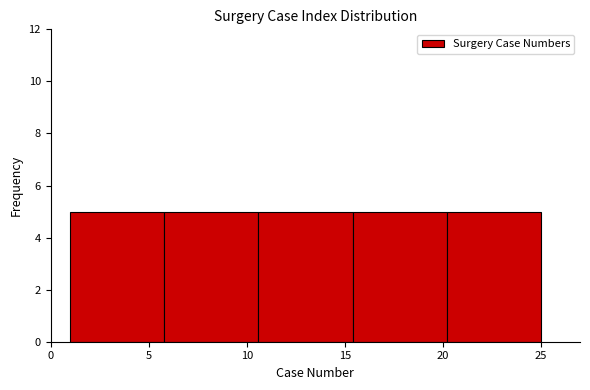

How tall is the bar that spans 15.4 to 20.2 on the x-axis? Neither the bar edges nor the heights are printed on the chart, so give them approximately, as read against the axes.

5